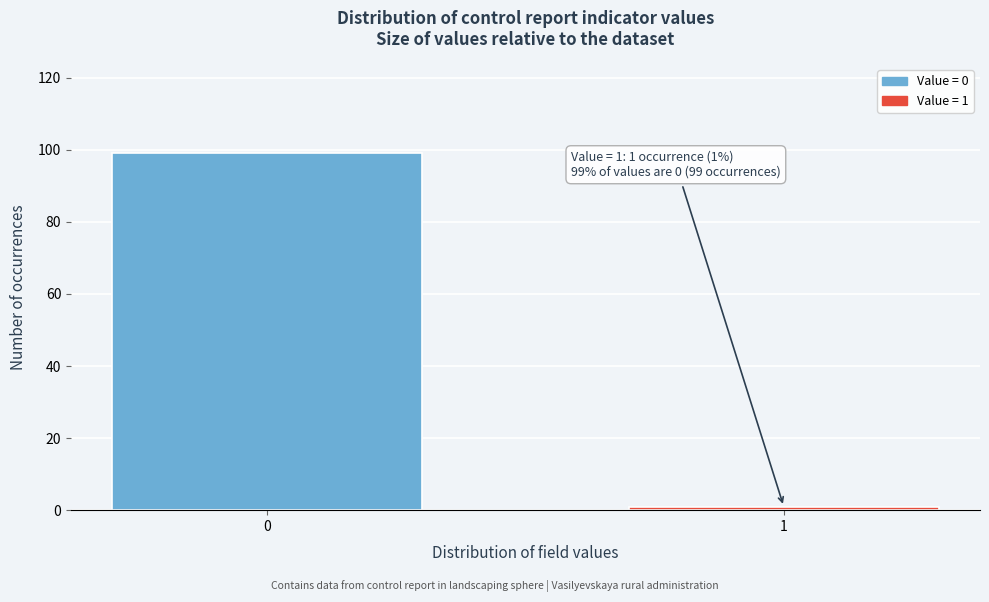

Reading left to right, list all the values displayed in this chart.

0=99	1=1